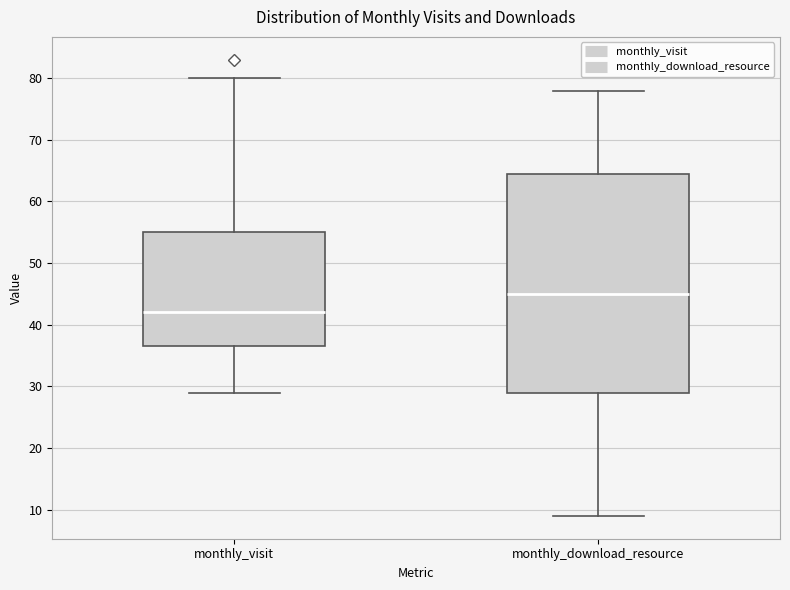

Reading left to right, transcribe this box plot: for each box, give where its median line is, the range the box spans, and where its two whiskers end, as read against the y-axis. The values are not printed on the chart, so give them approximately, as read against the axis.

monthly_visit: median 42, box 37 to 55, whiskers 29 to 80
monthly_download_resource: median 45, box 29 to 65, whiskers 9 to 78